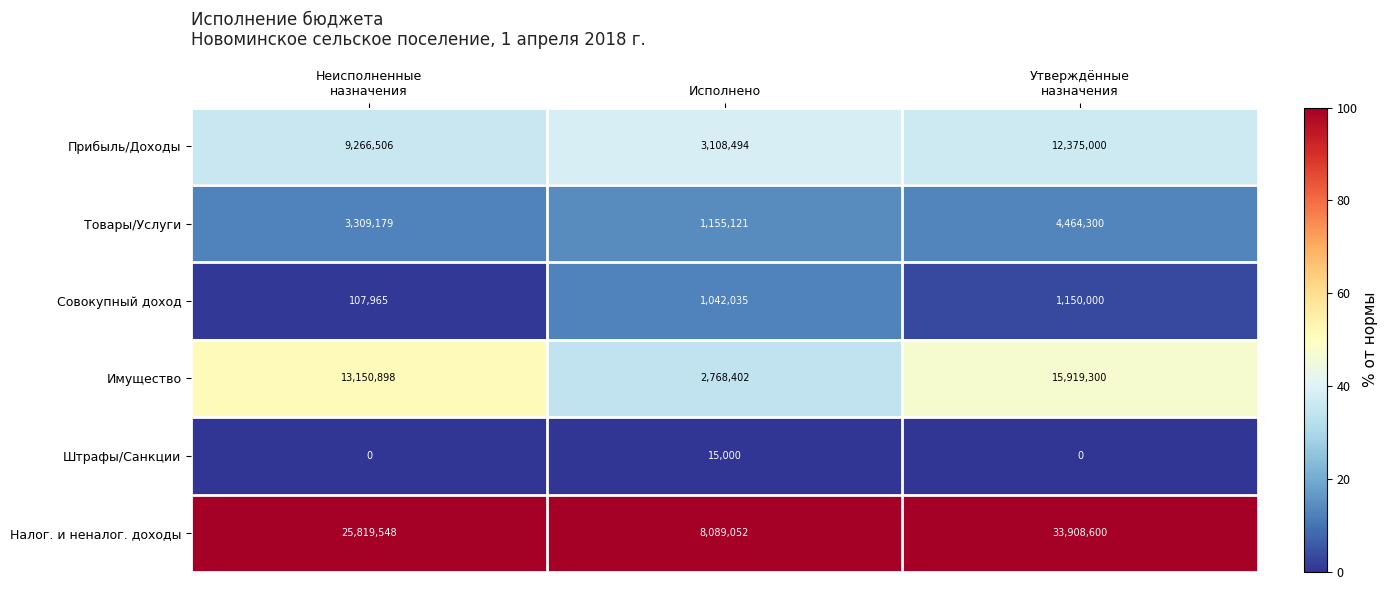

Reading left to right, extract all data points from this chart.

Прибыль/Доходы: 9266506	3108494	12375000
Товары/Услуги: 3309179	1155121	4464300
Совокупный доход: 107965	1042035	1150000
Имущество: 13150898	2768402	15919300
Штрафы/Санкции: 0	15000	0
Налог. и неналог. доходы: 25819548	8089052	33908600